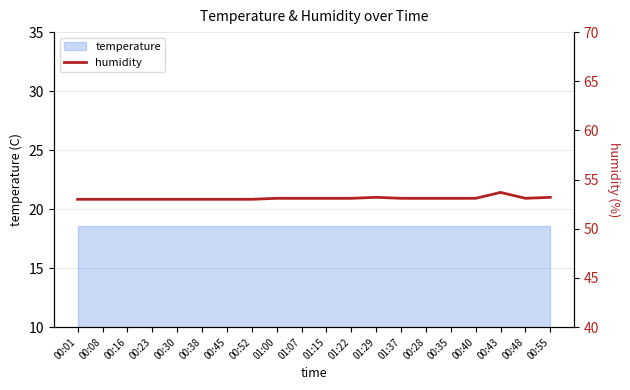

What value does the data have at 01:15?

53.1